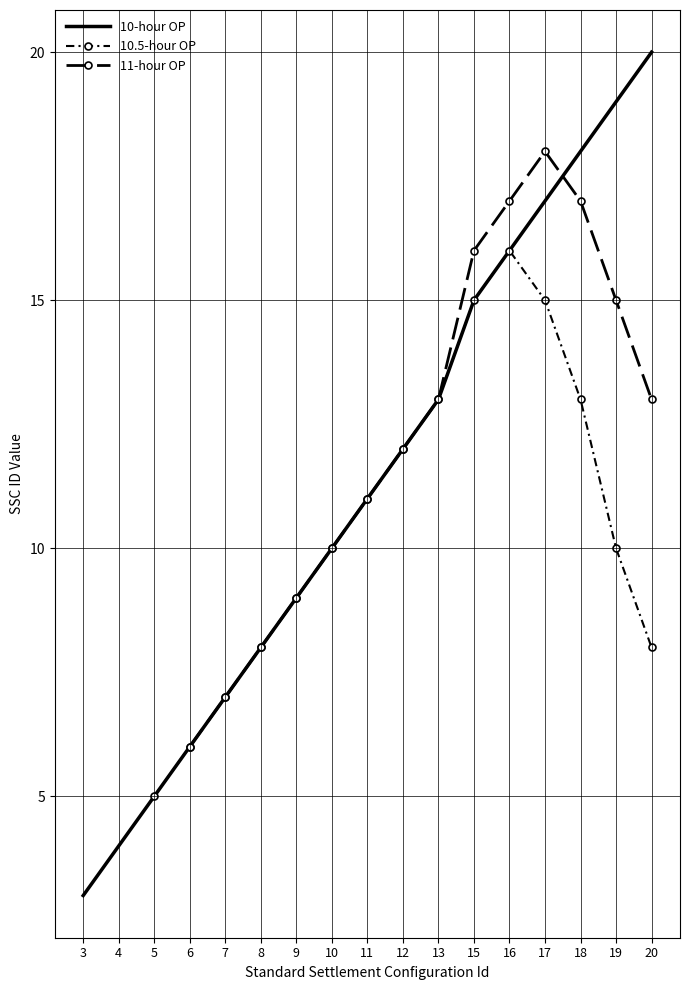

Which label corresponds to the smallest value in the chart?

3